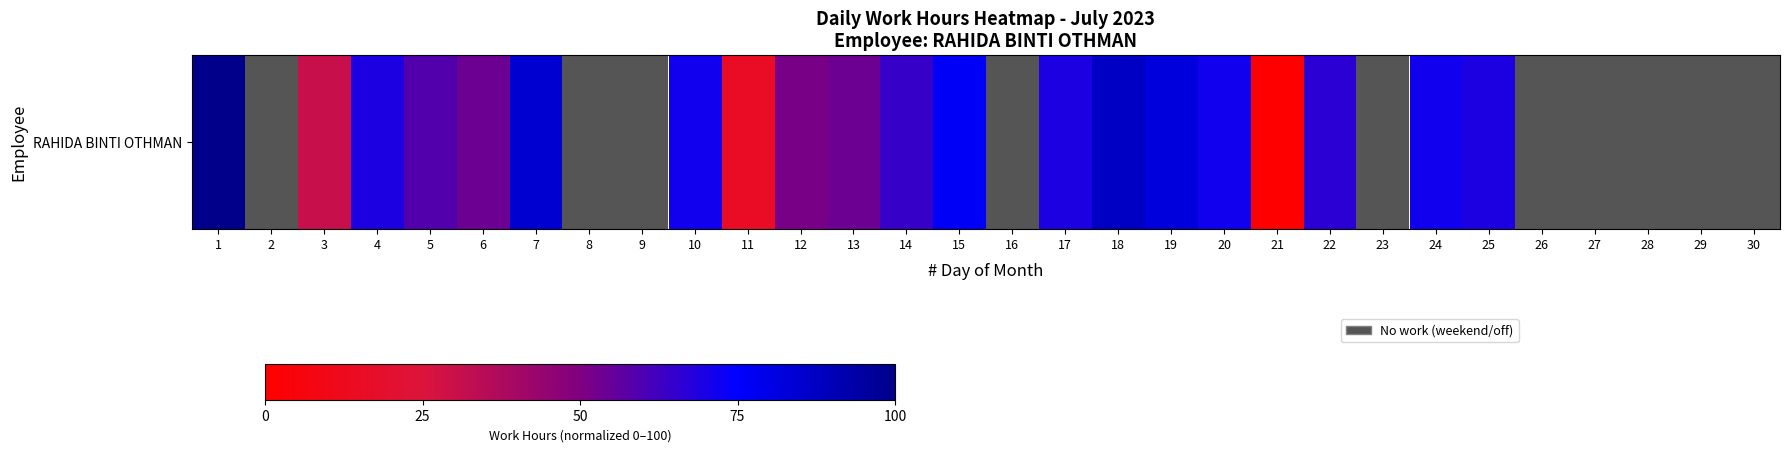

Between 5 and 24, which is larger?

24